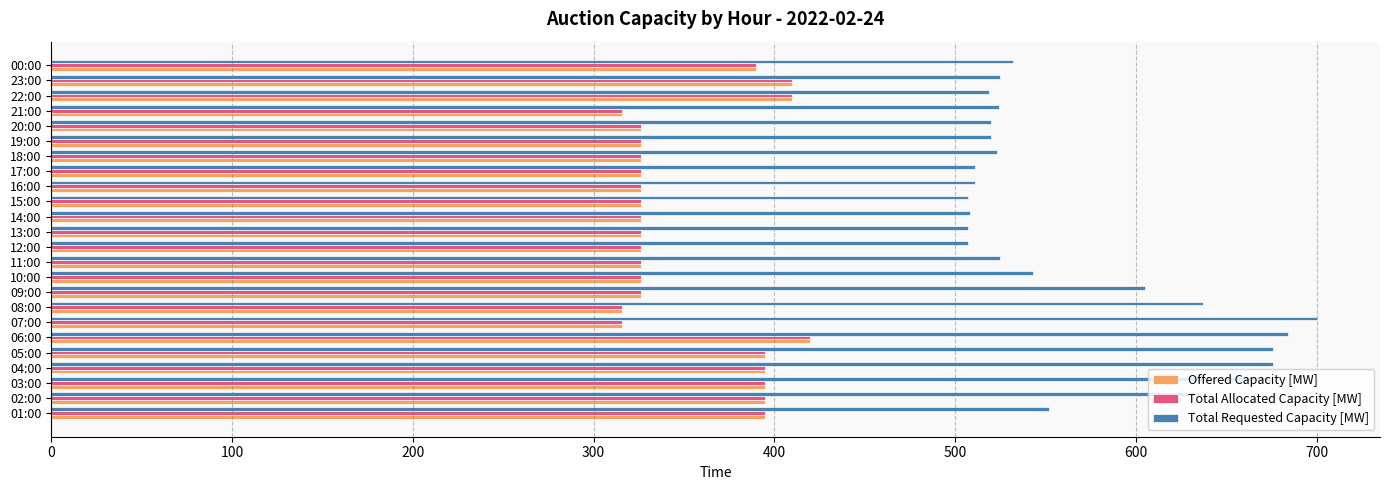

Which series has the largest range (max minus min)?

Total Requested Capacity [MW]